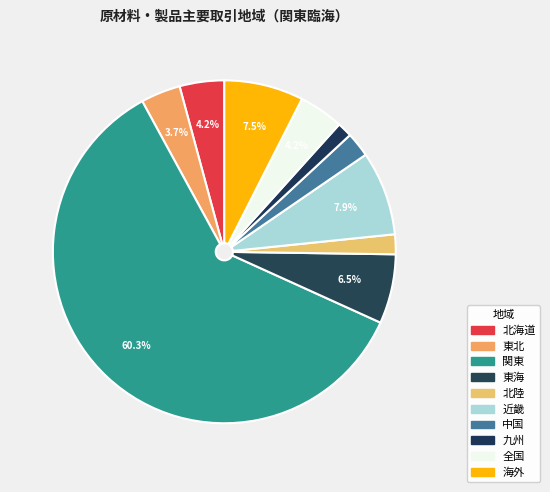

To the nearest percent, what is the average slice percentage?

10%